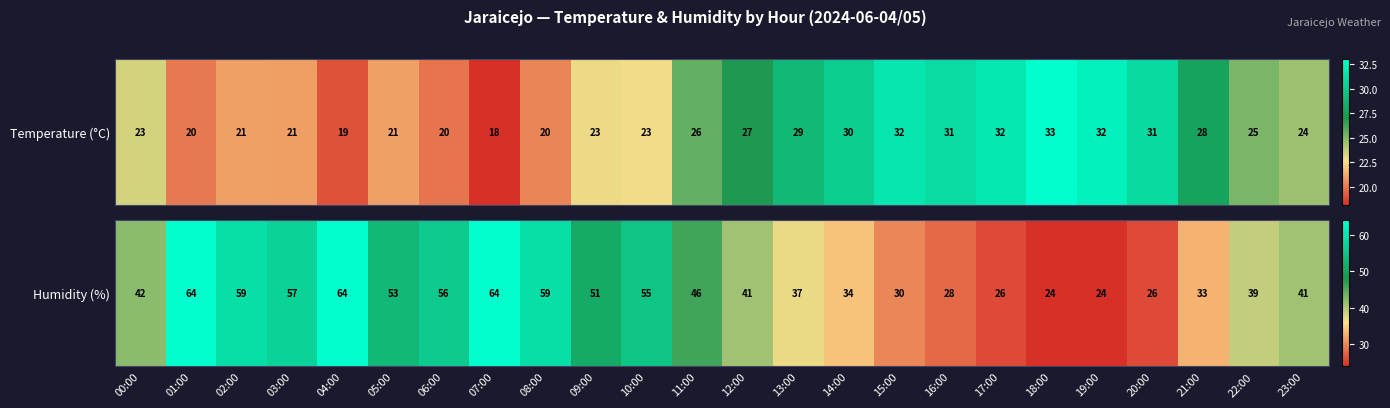

What is the sum of all values?

1053